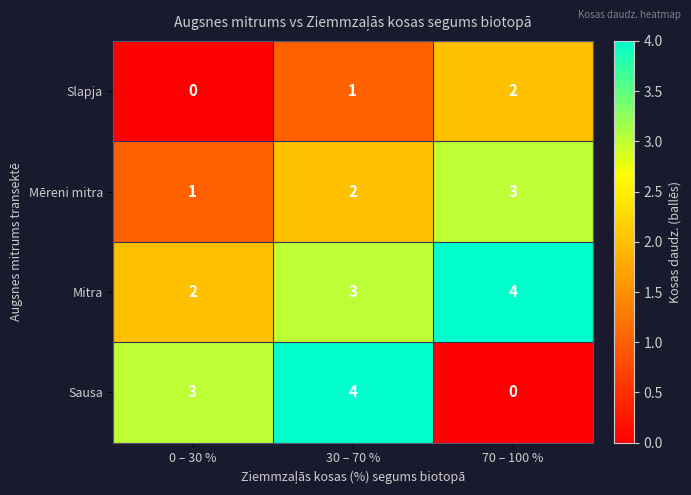

The value of Slapja at 0 – 30 % is 1. True or false?

False